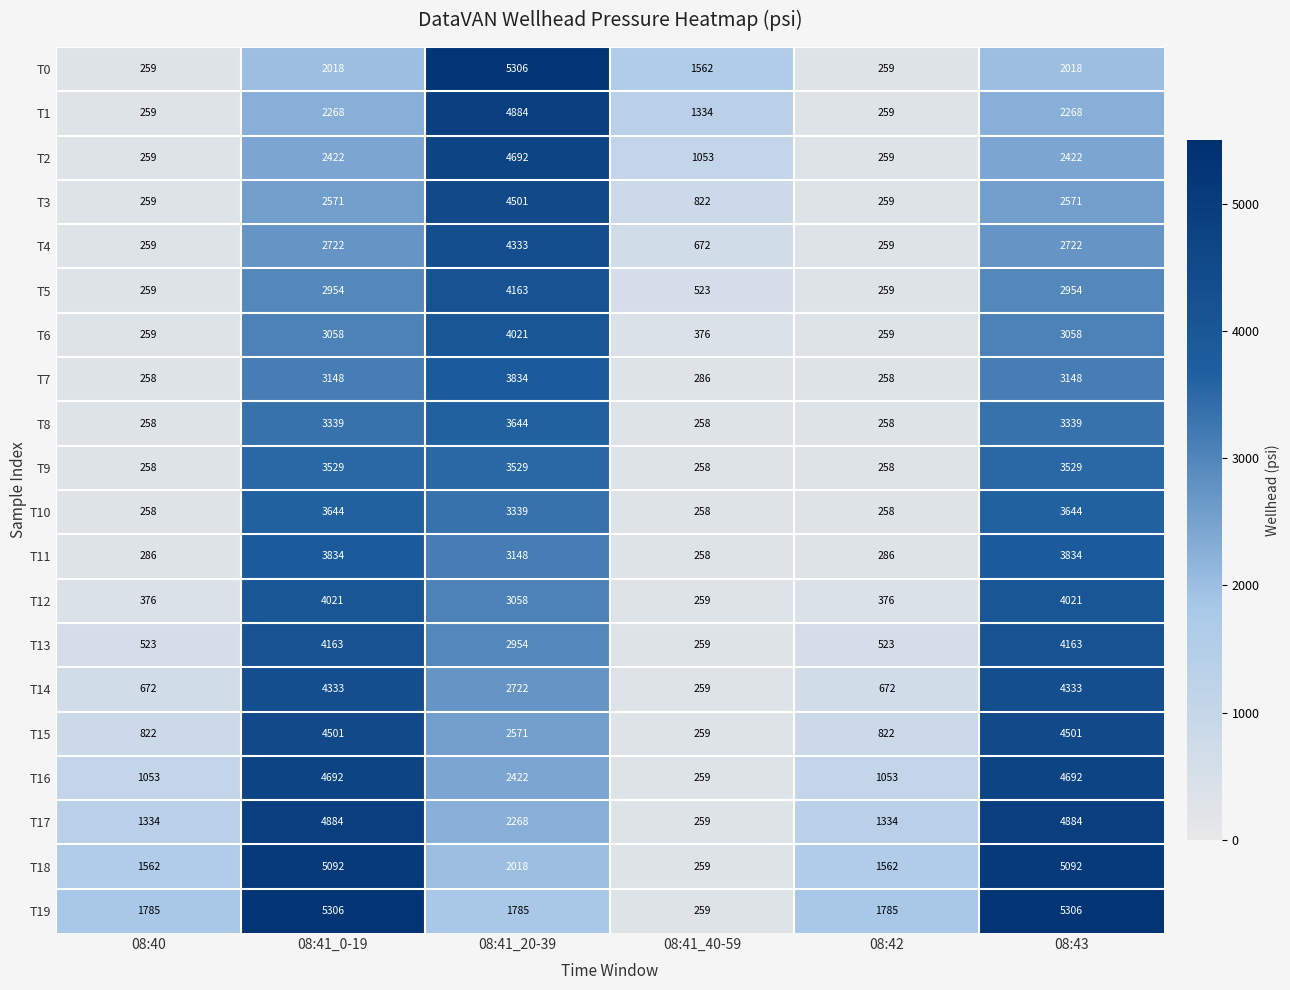

What is the total value across all series at 08:40?

11258